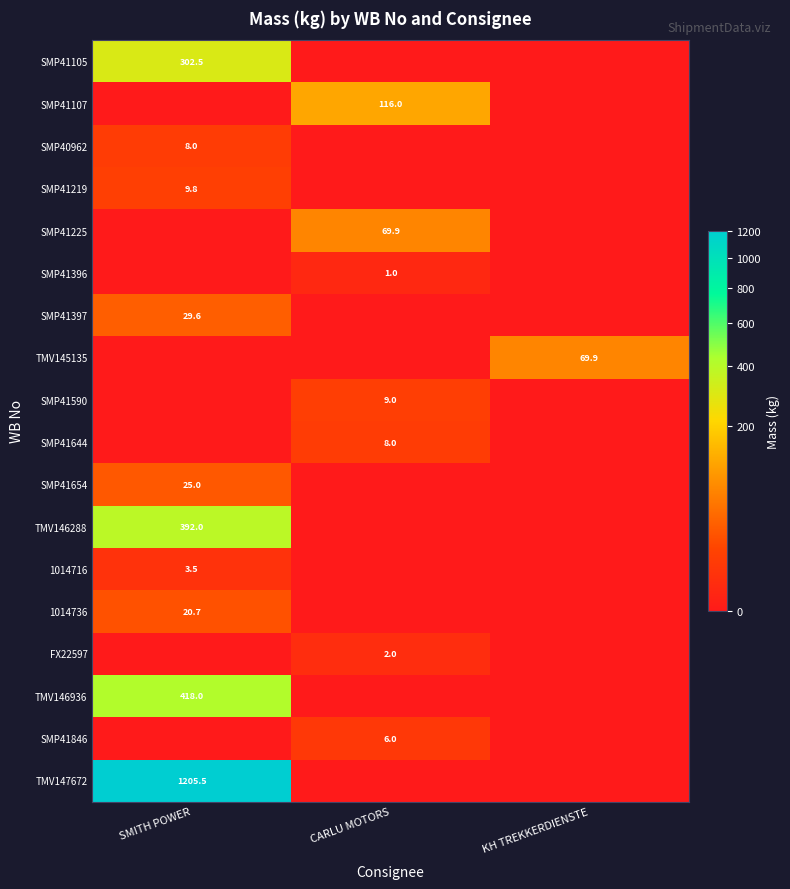

What is the spread (max minus min) of values at SMITH POWER?

1205.5